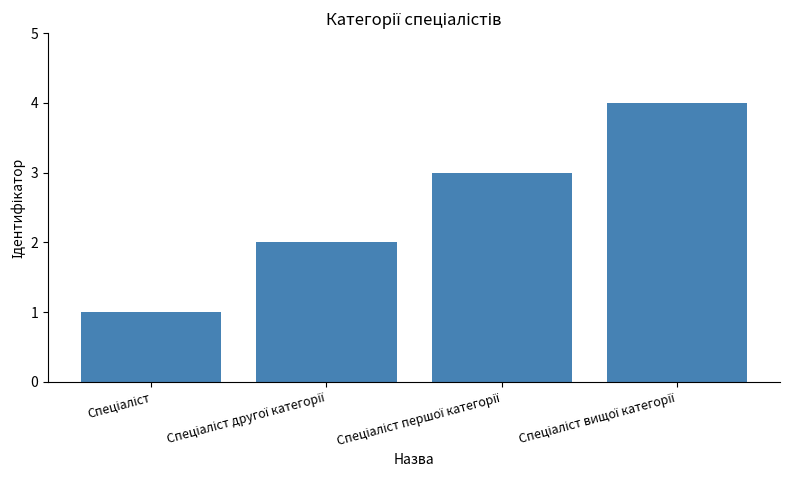

What is the difference between the maximum and minimum values?

3